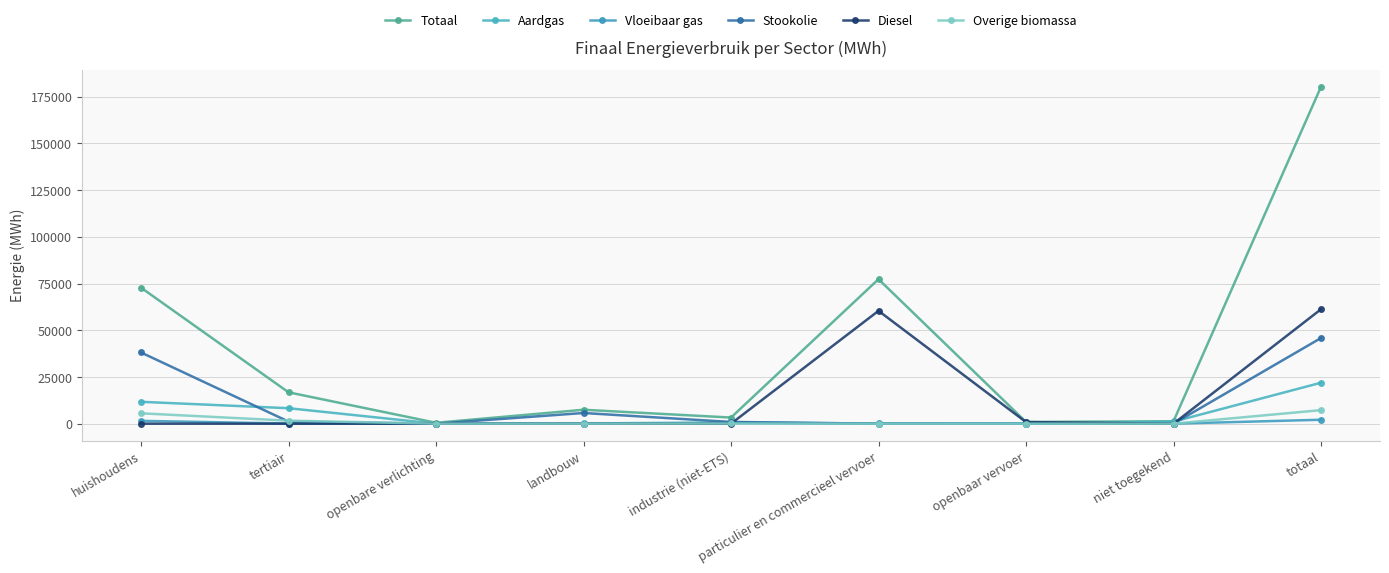

At which category does the chart reach its peak across all series?

totaal